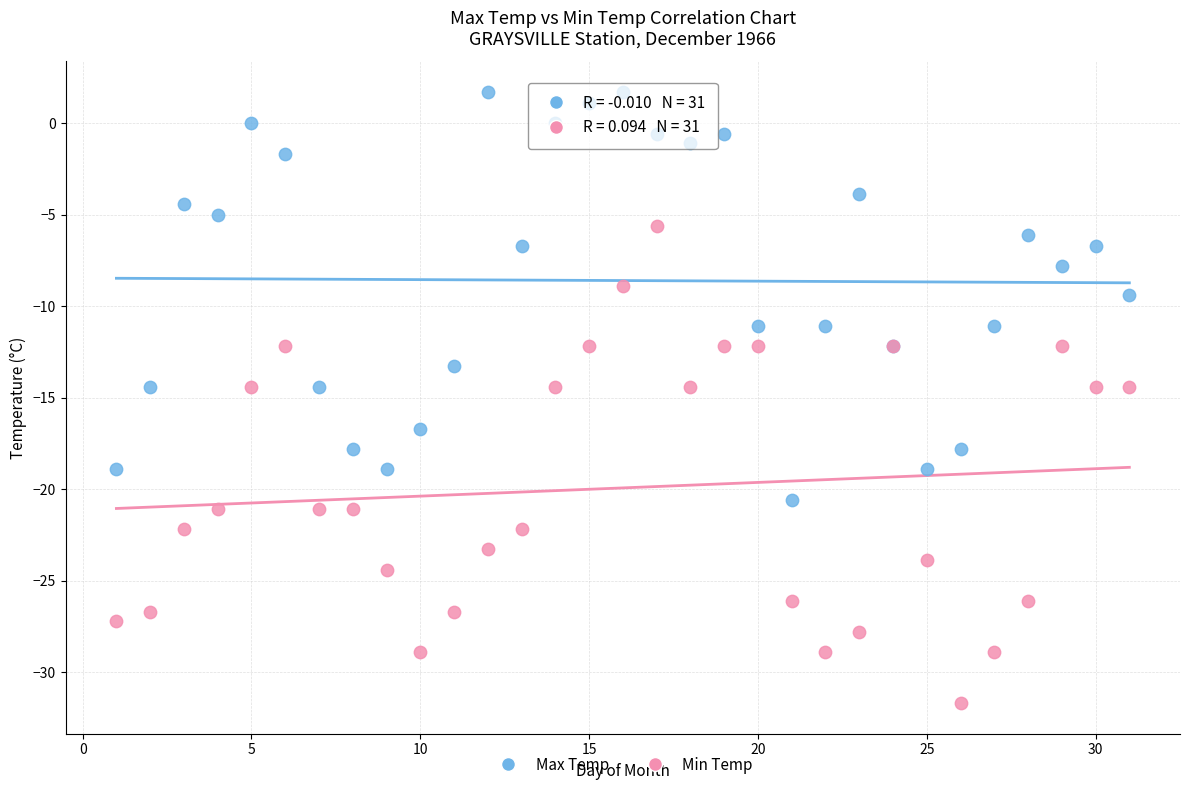

Which series contains the highest Y value?

Max Temp